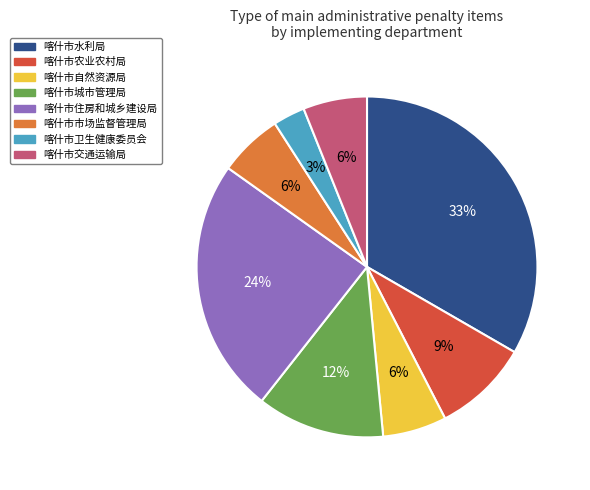

To the nearest percent, what is the difference between the 喀什市农业农村局 and 喀什市住房和城乡建设局 slice percentages?

15%